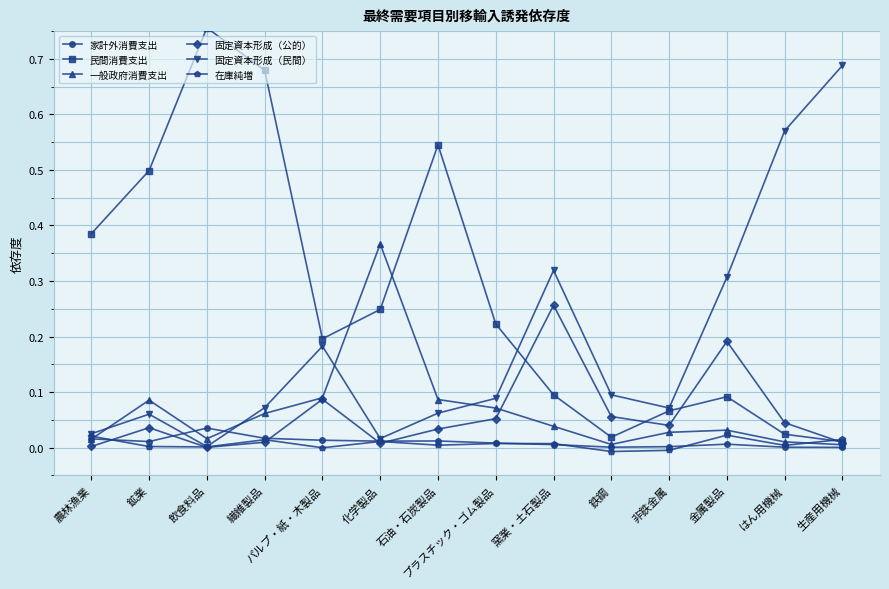

Which series changed the most between 農林漁業 and 鉄鋼?

民間消費支出